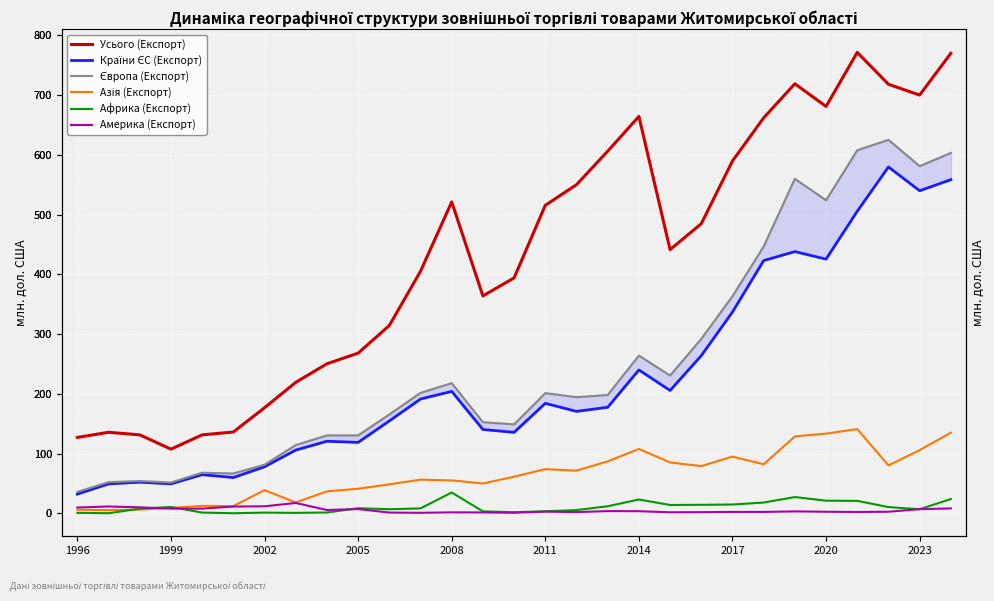

What are all the series names shown in the legend?

Усього (Експорт), Країни ЄС (Експорт), Європа (Експорт), Азія (Експорт), Африка (Експорт), Америка (Експорт)